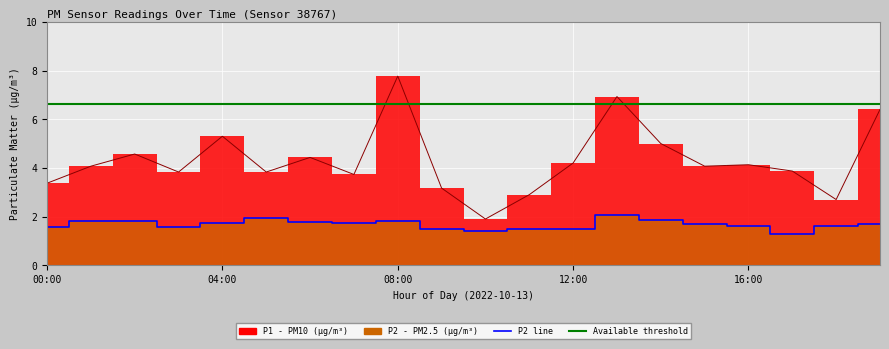

Where does the P1 series first go above 4?

01:00